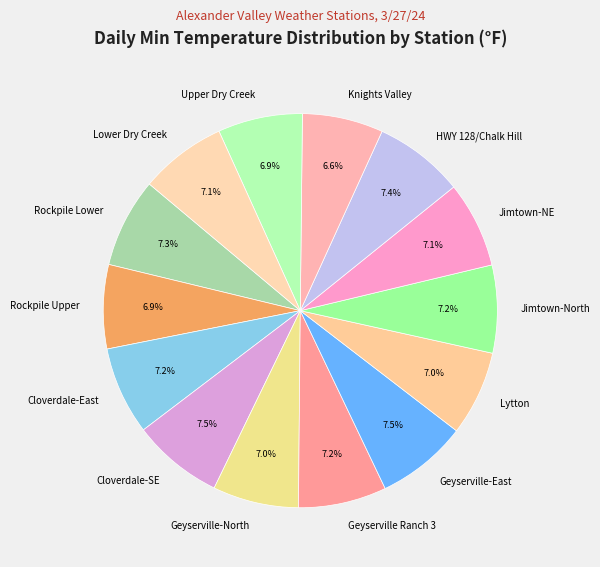

The Geyserville Ranch 3 slice represents 7% of the pie. True or false?

True